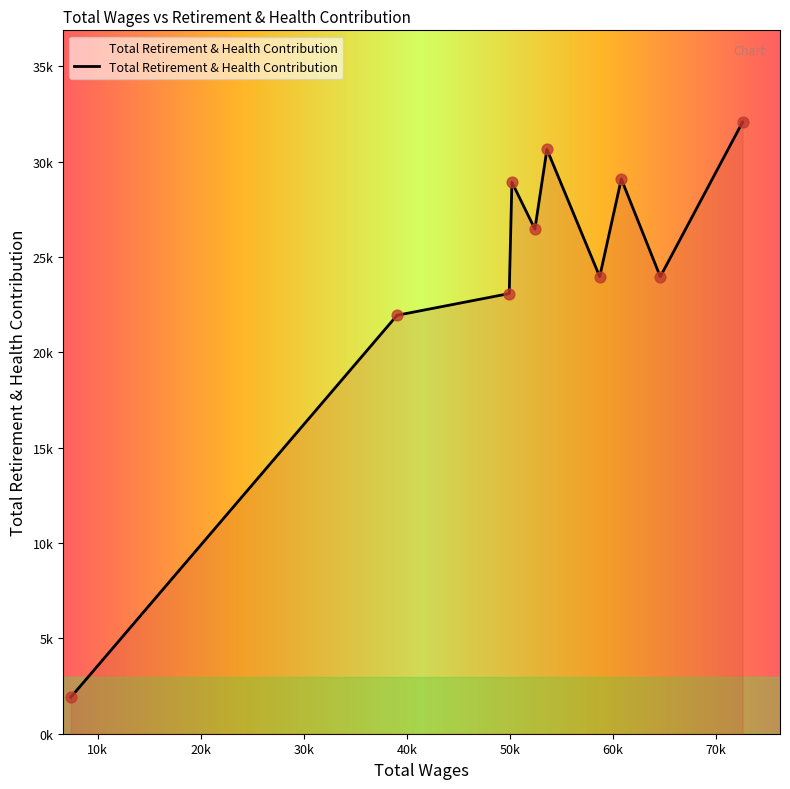

Does the chart have visible grid lines?

No